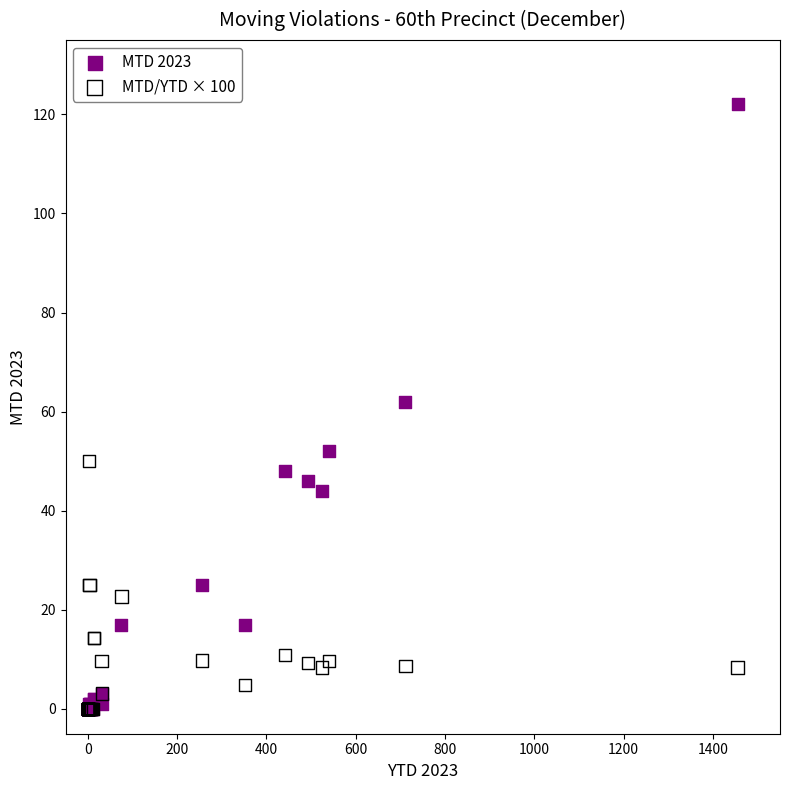

Which series has the largest Y range (max minus min)?

MTD 2023